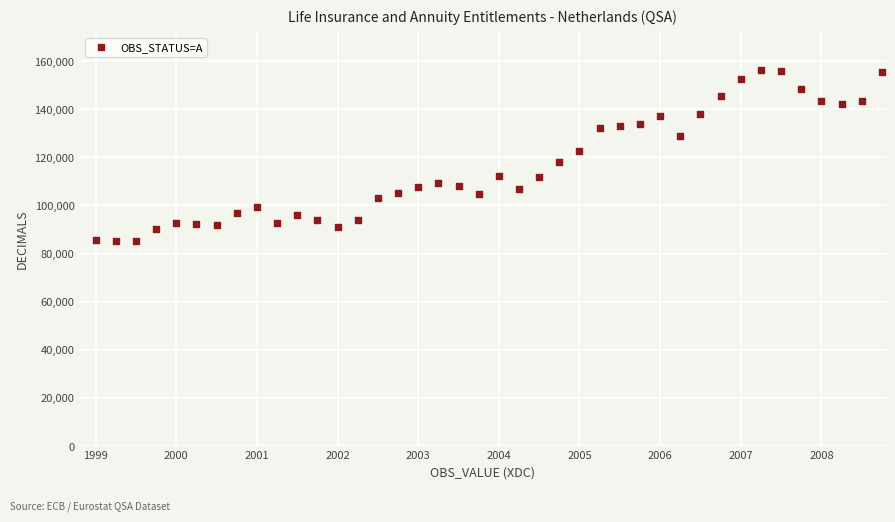

What is the range of Y values (max minus min)?

71039